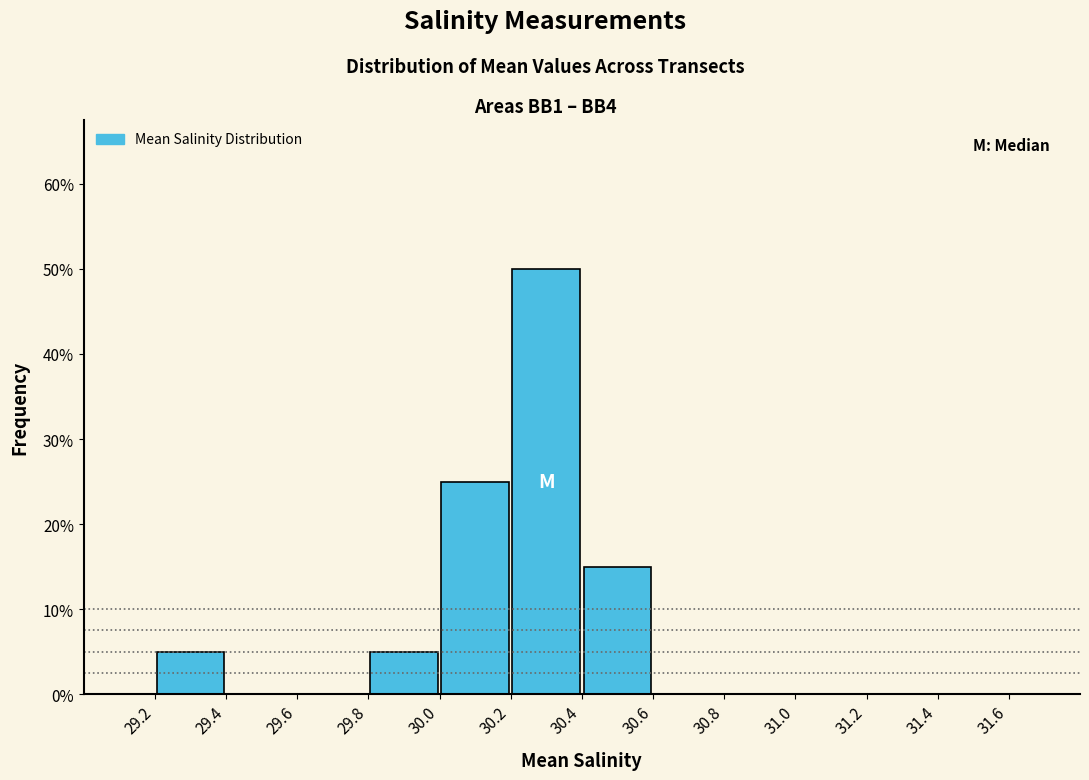

Over which range of the x-axis is the bar tallest?

30.2 to 30.4